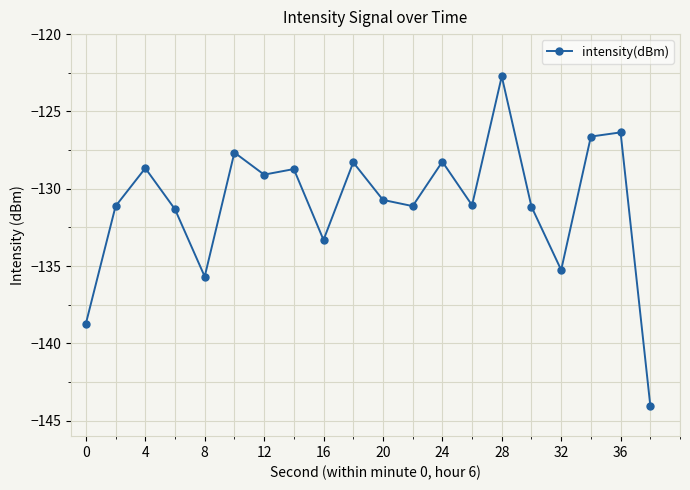

What is the difference between the maximum and minimum values?

21.3